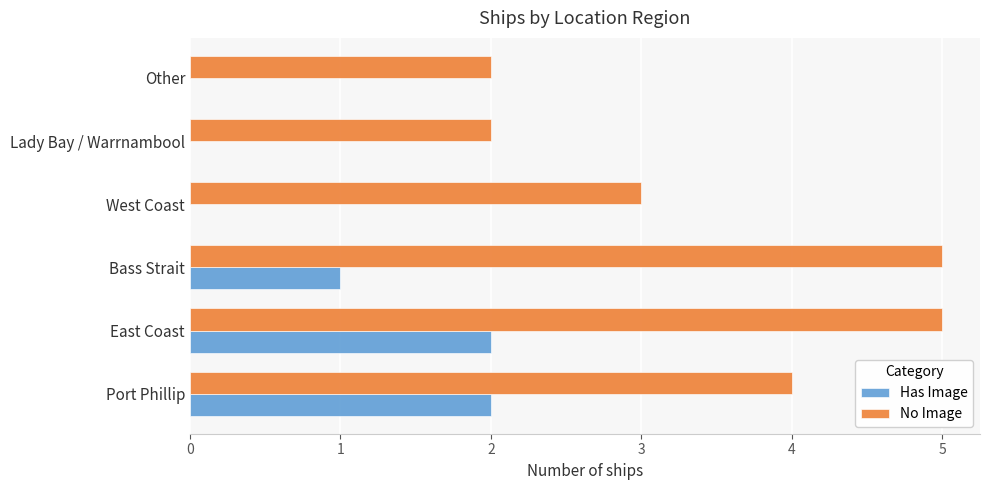

What is the total value across all series at Port Phillip?

6